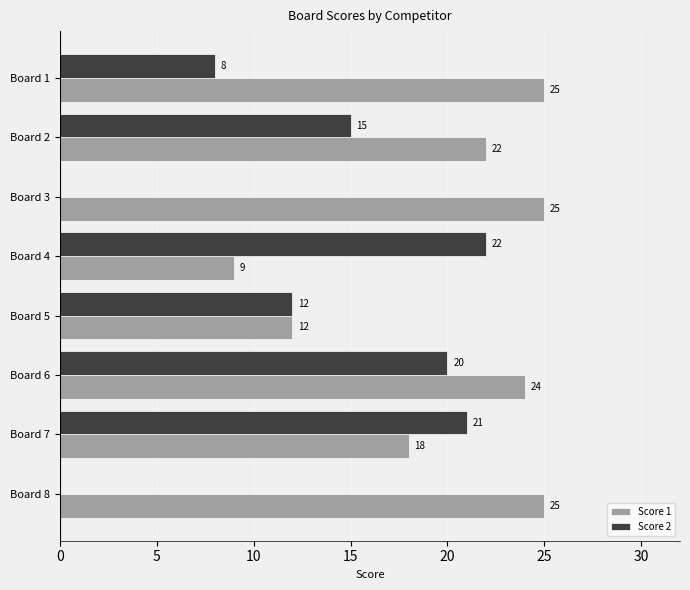

Where is Score 1 nearest to the value 17?

Board 7